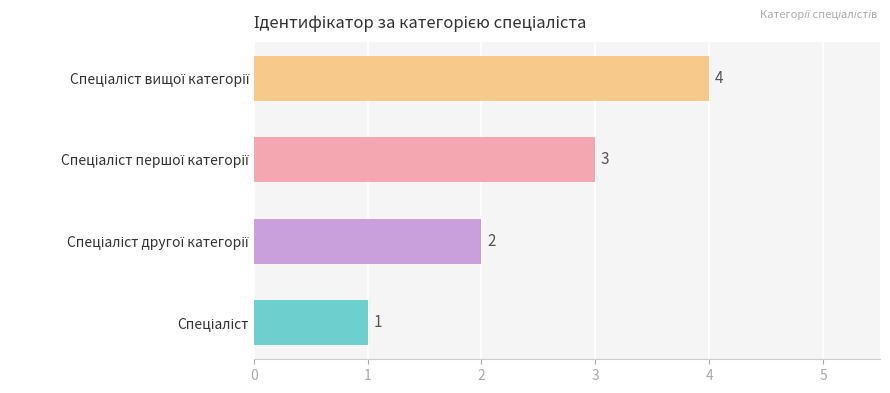

Count the values in the range 2 to 4.

3